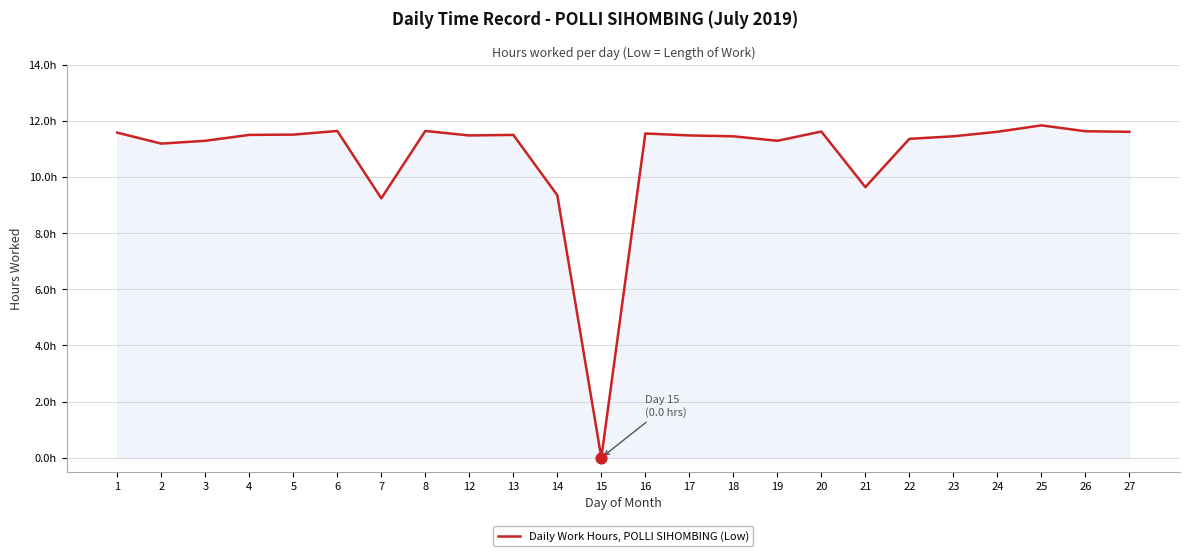

Approximately how many times larger is the value at 5 compared to 8?

1.0